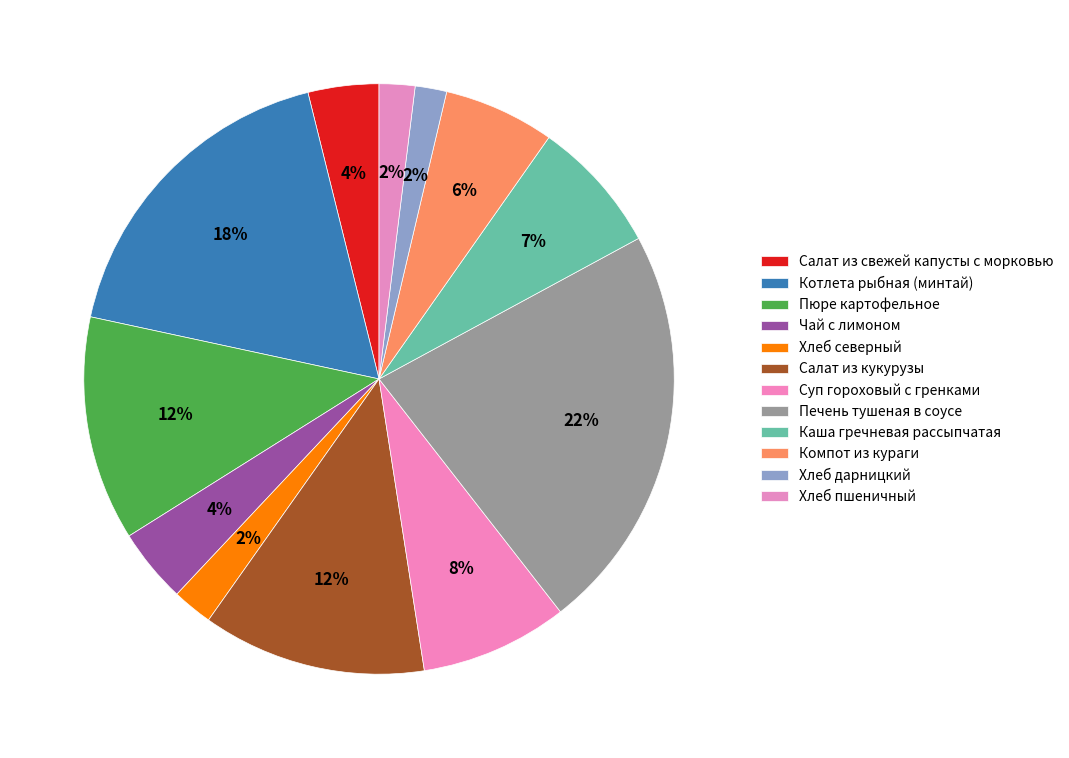

Count the number of slices in the pie.

12